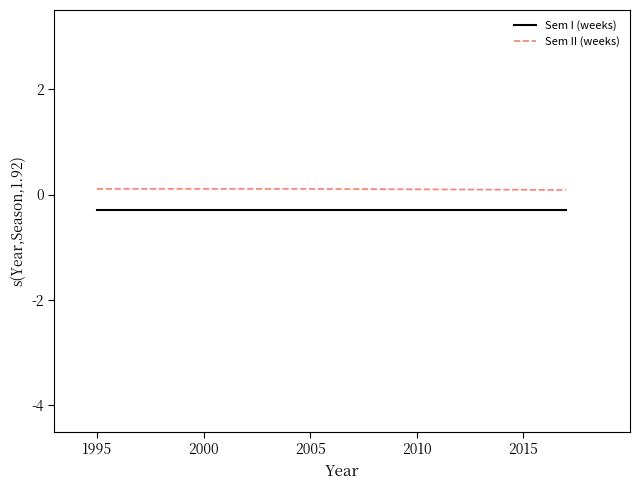

Rank the series by their maximum value, from lowest to highest.

Sem I (weeks), Sem II (weeks)